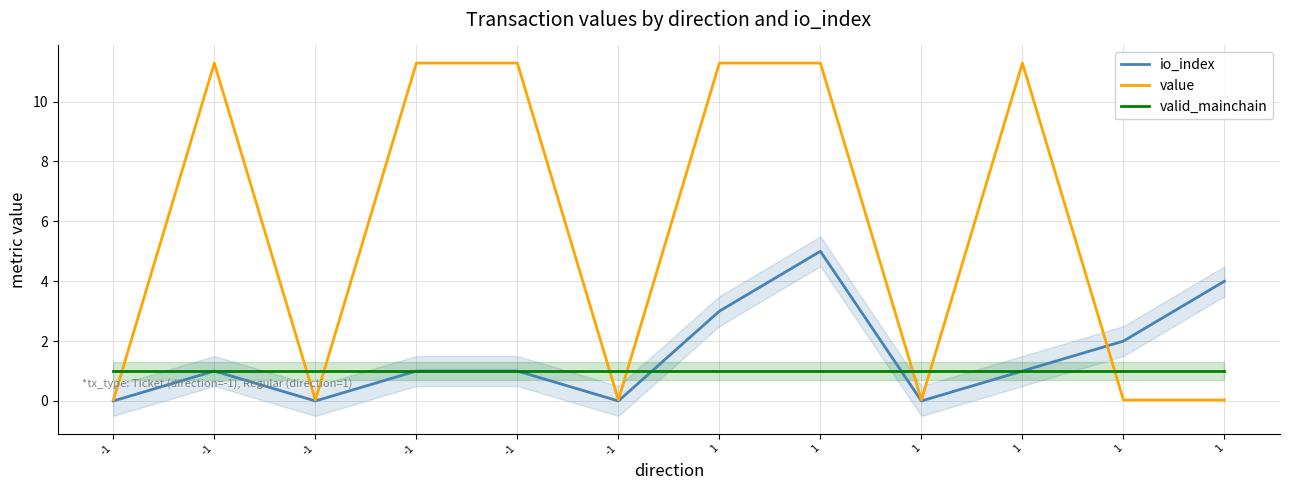

Is the value of value at -1 greater than the value of io_index at 1?

No